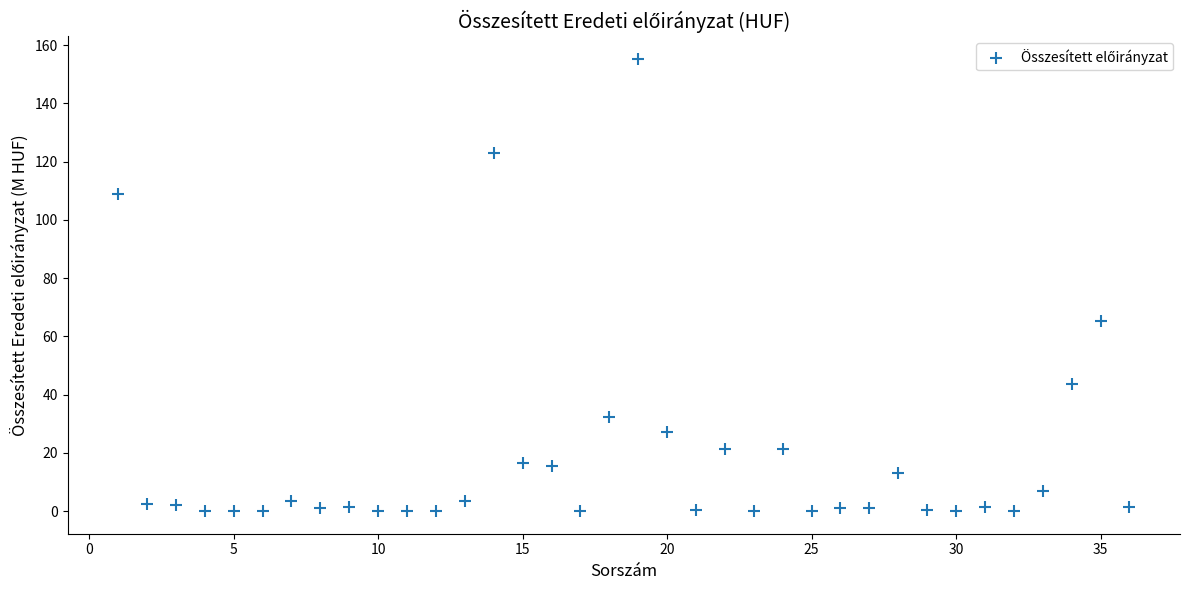

What is the range of X values (max minus min)?

35.0